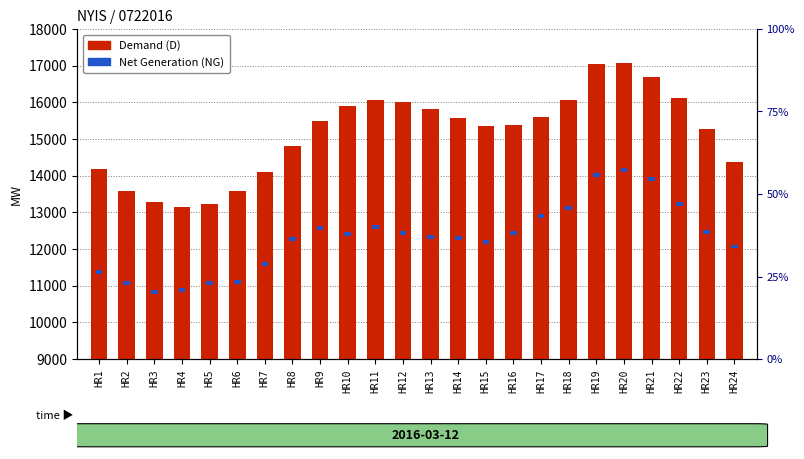

What is the change in value from HR3 to HR23?

+1984